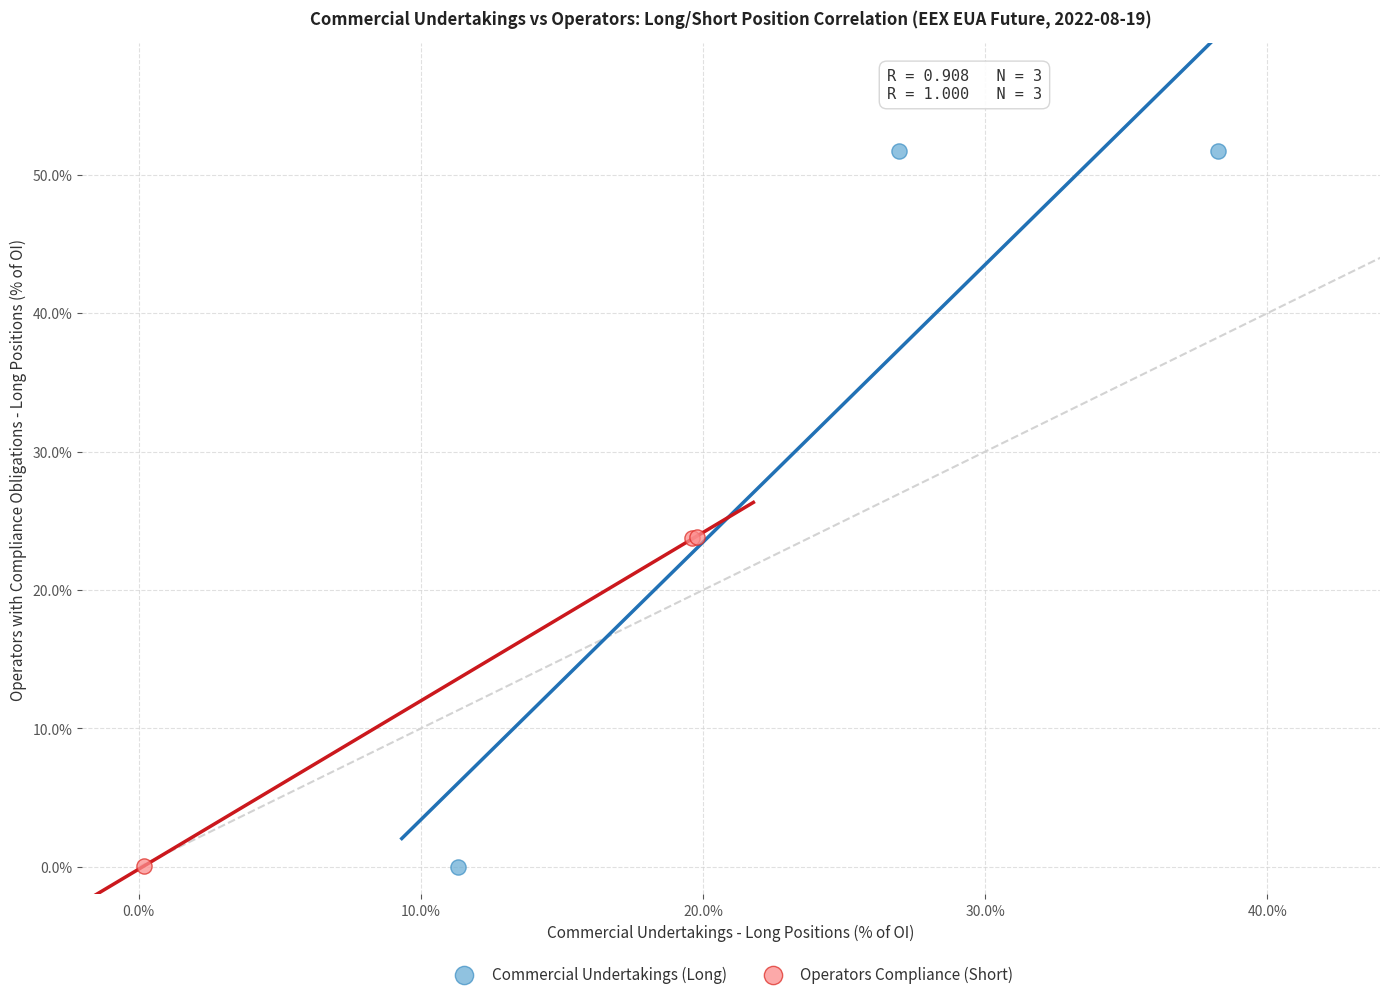

Which series contains the highest Y value?

Commercial Undertakings (Long)